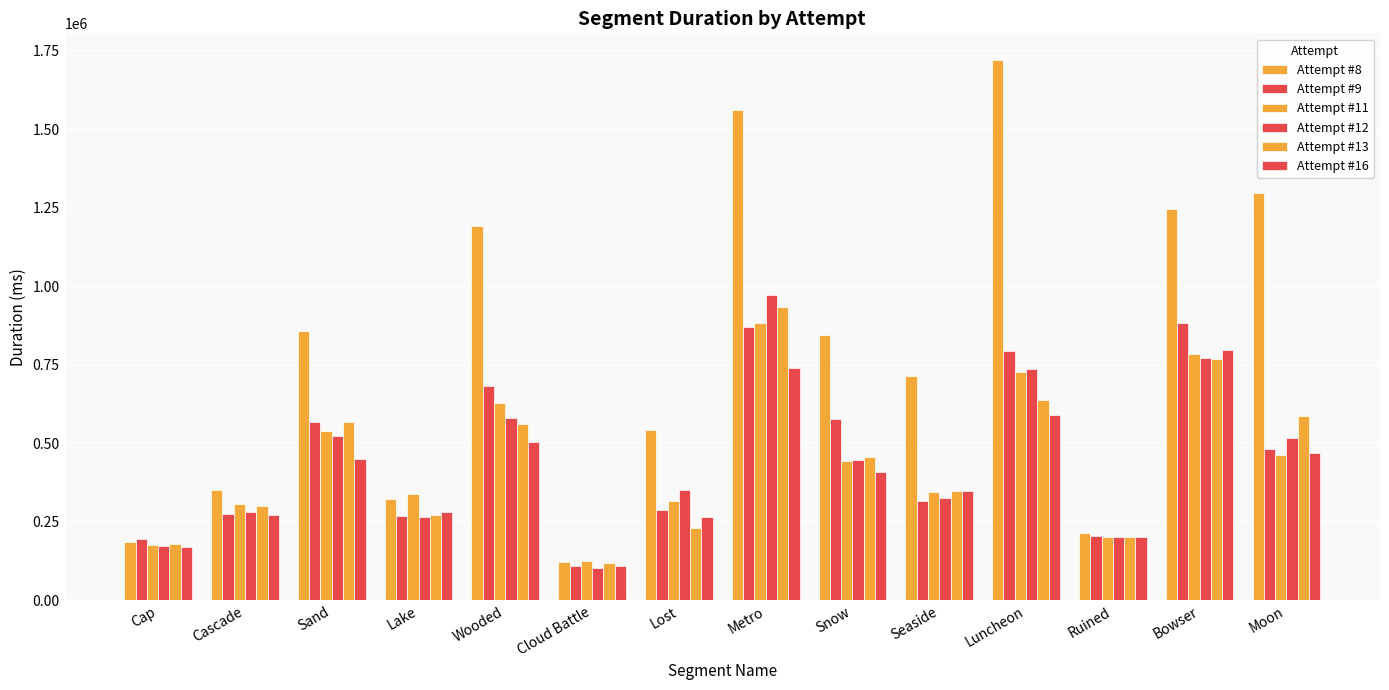

What is the label of the 12th bar from the right?

Sand